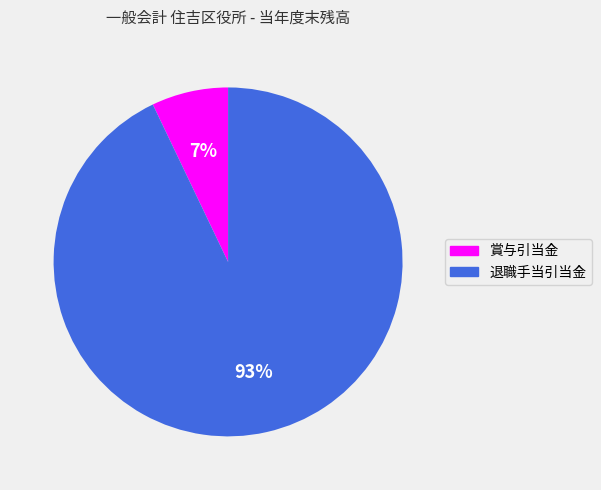

Do 賞与引当金 and 退職手当引当金 together represent more than half of the pie?

Yes